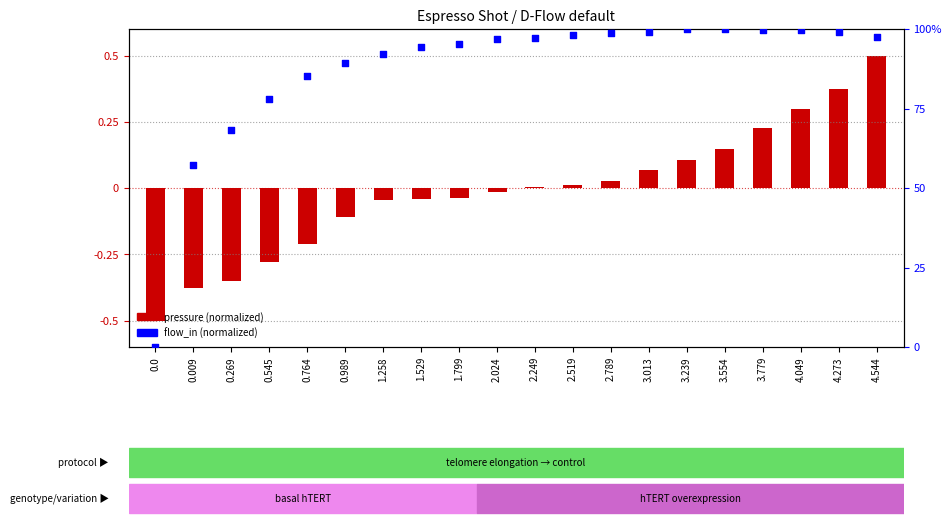

At how many categories does at least one series exceed 0?

19